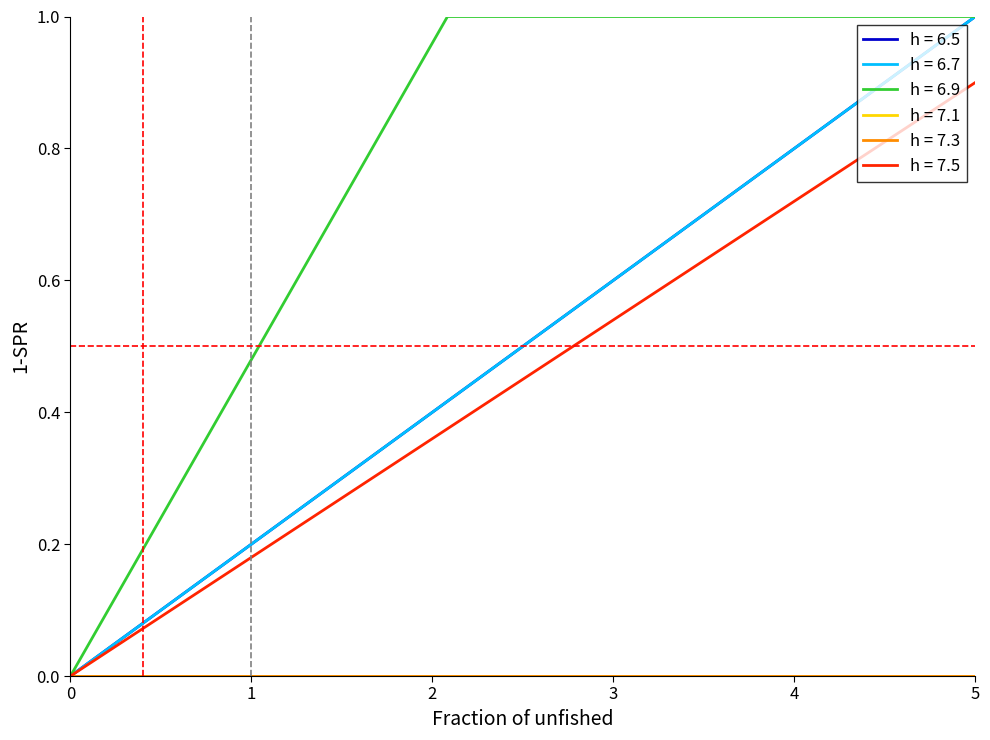

Does the chart display data point markers on the line(s)?

No